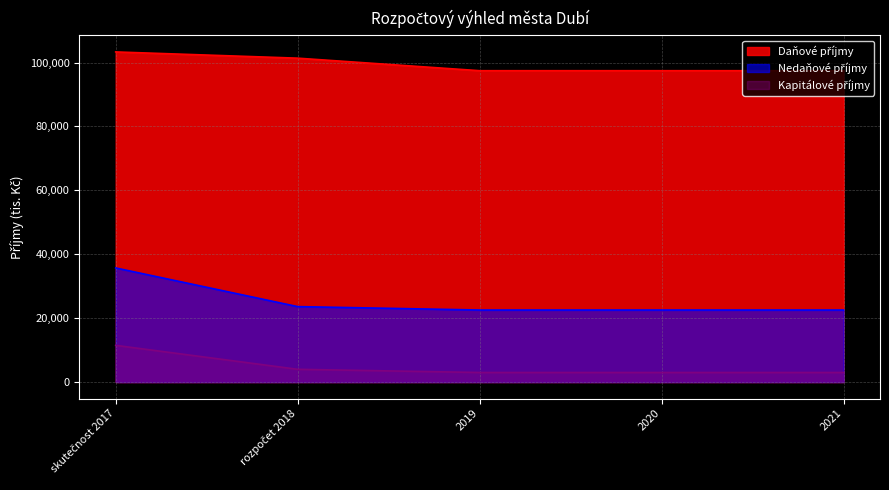

Which series has the widest spread of values?

Nedaňové příjmy